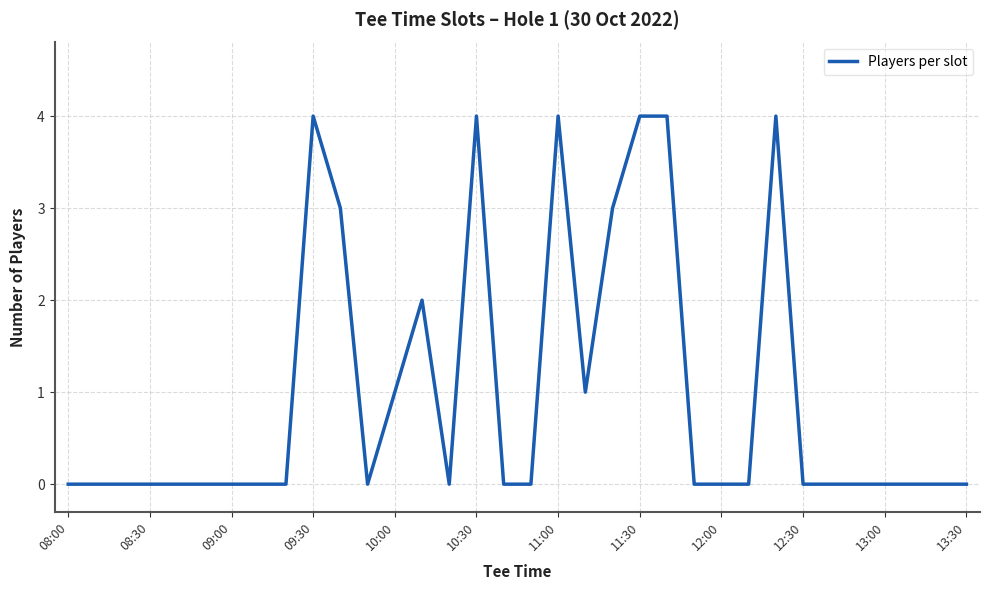

What is the maximum value shown in the chart?

4